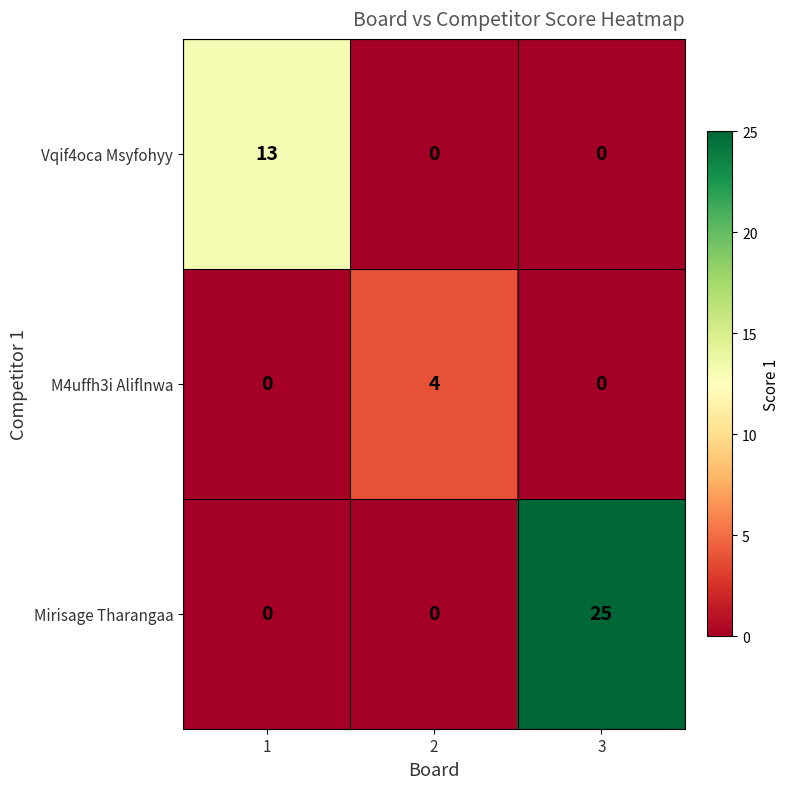

Count the number of data series in this chart.

3